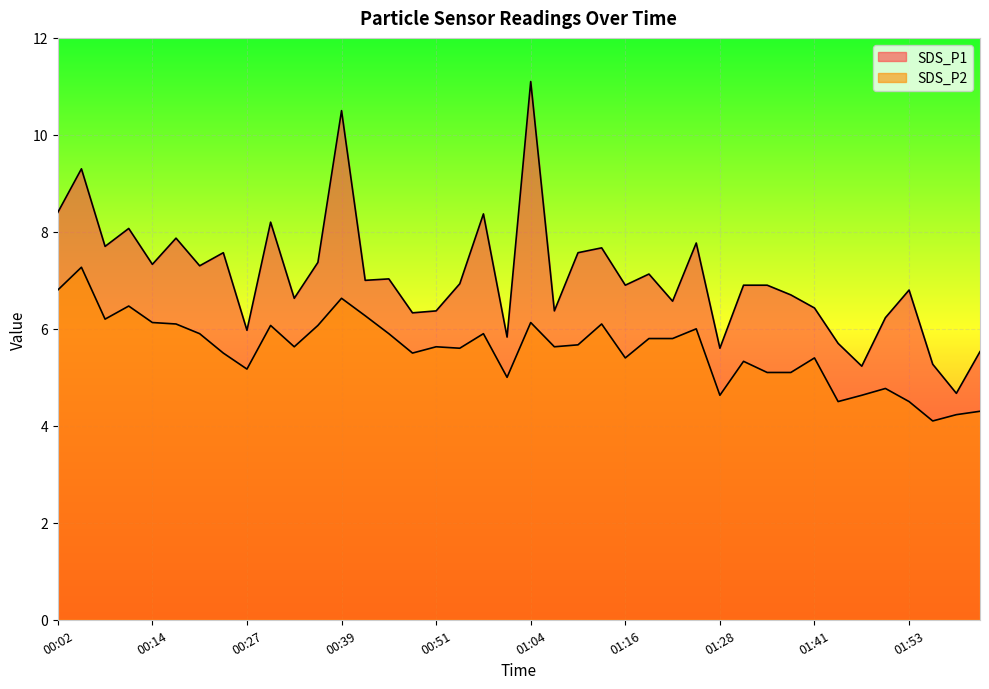

What is the lowest value of the SDS_P2 series?

4.1